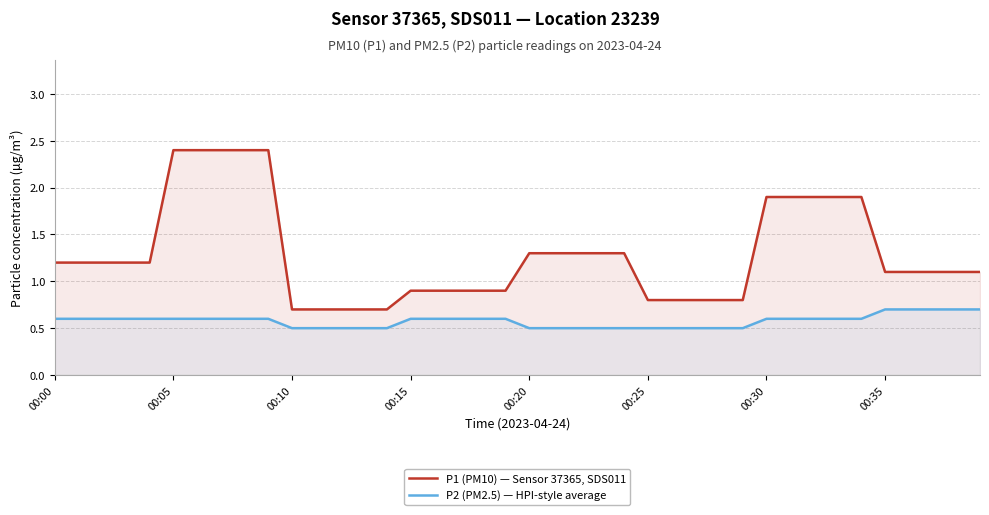

Rank the series by their average value, from lowest to highest.

P2 (PM2.5) — HPI-style average, P1 (PM10) — Sensor 37365, SDS011